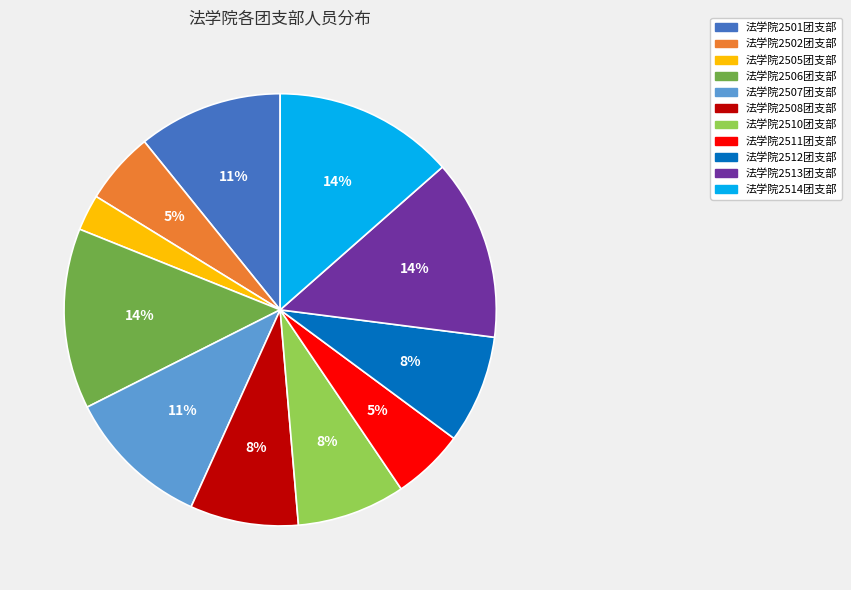

Is 法学院2511团支部 the majority of the pie?

No